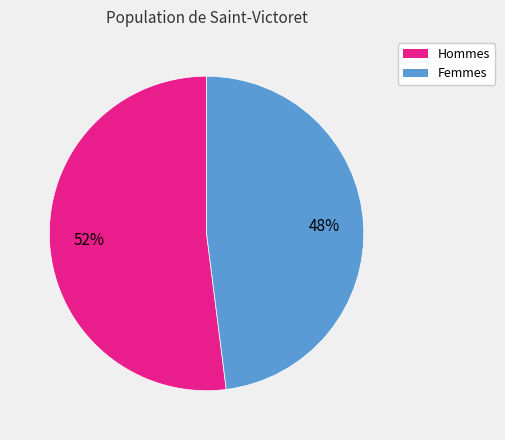

Is there a majority slice in this chart?

Yes